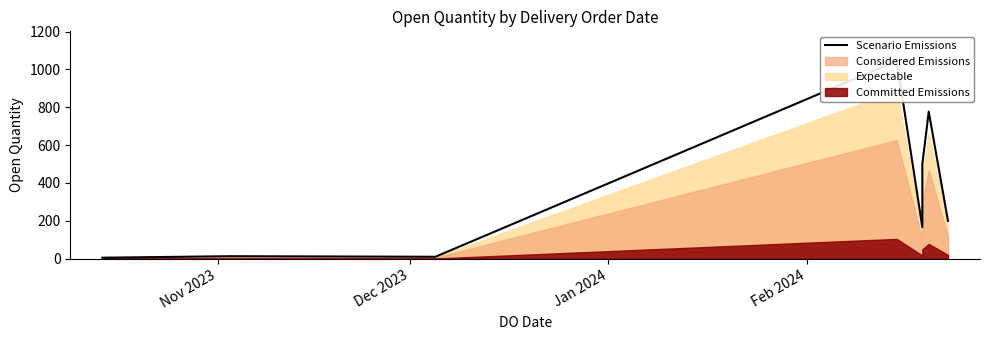

Which label corresponds to the largest value in the chart?

Feb 2024